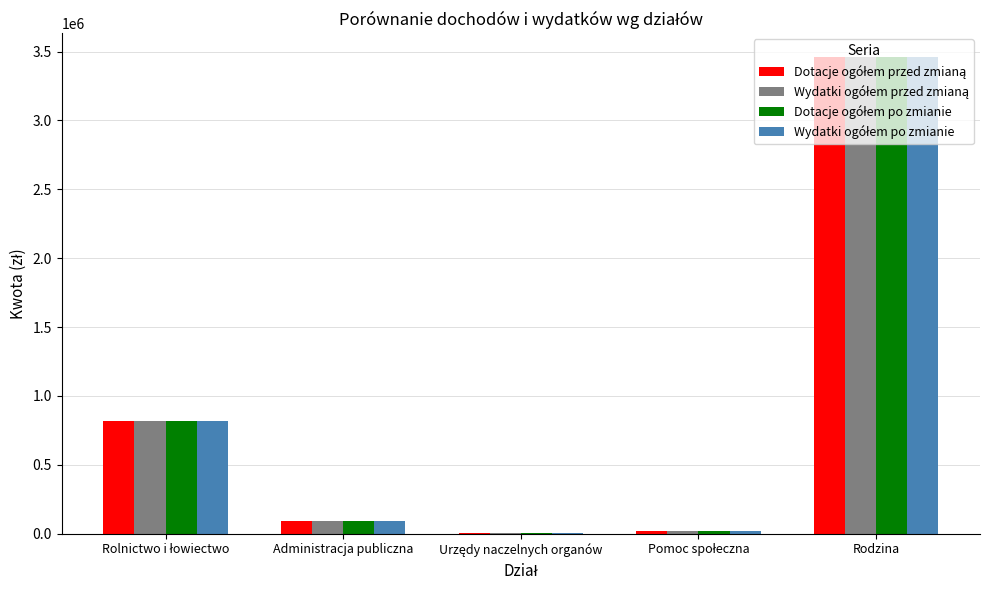

What is the sum of all Wydatki ogółem przed zmianą values?

4395227.2